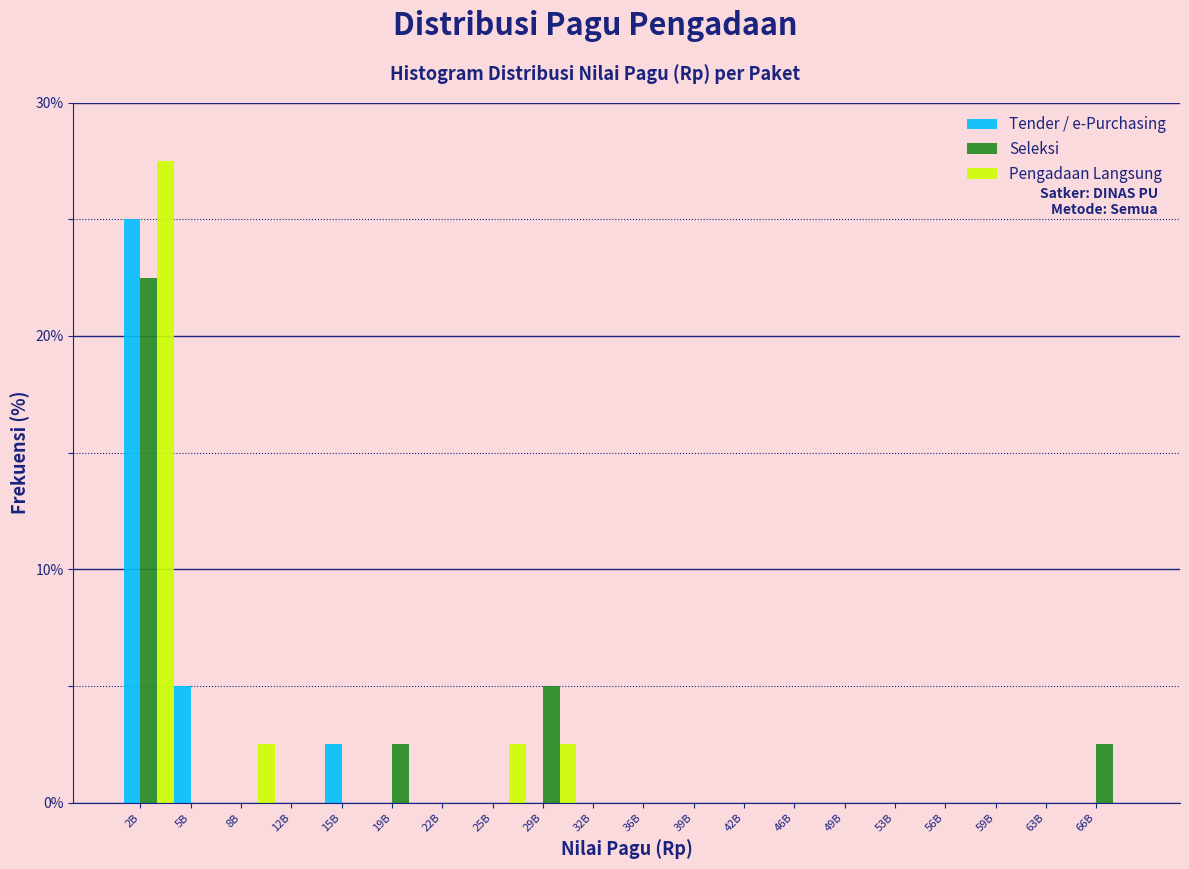

Is it true that Seleksi equals 15.6 at 39B?

False